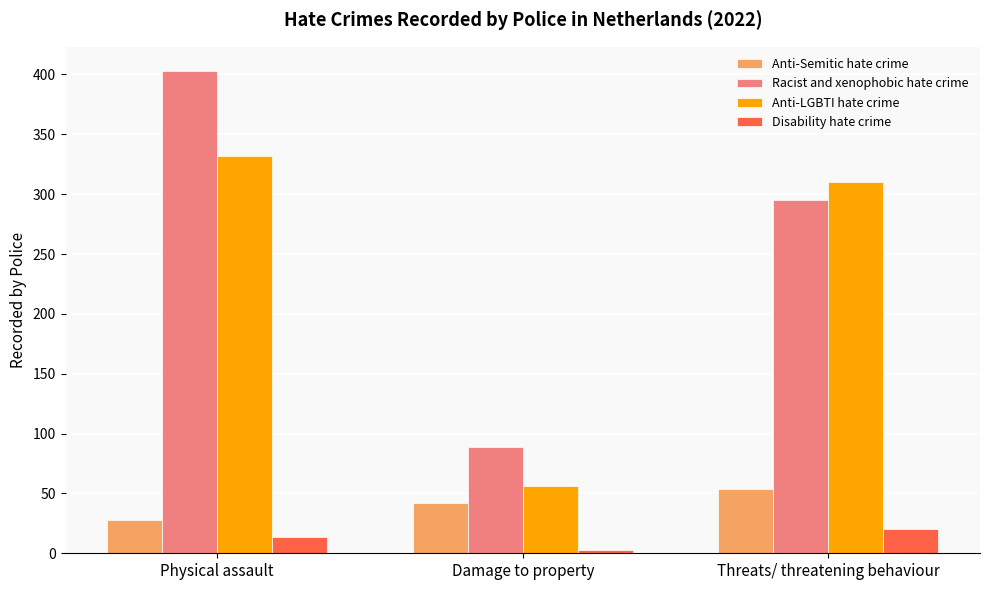

List the series in order of their peak value, highest first.

Racist and xenophobic hate crime, Anti-LGBTI hate crime, Anti-Semitic hate crime, Disability hate crime